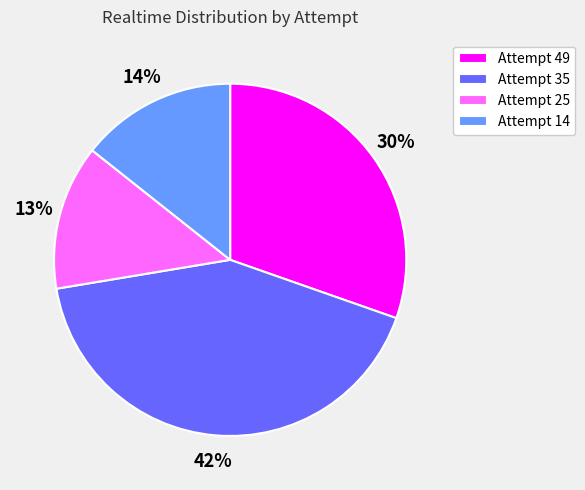

Rank the categories by value from highest to lowest.

Attempt 35, Attempt 49, Attempt 14, Attempt 25